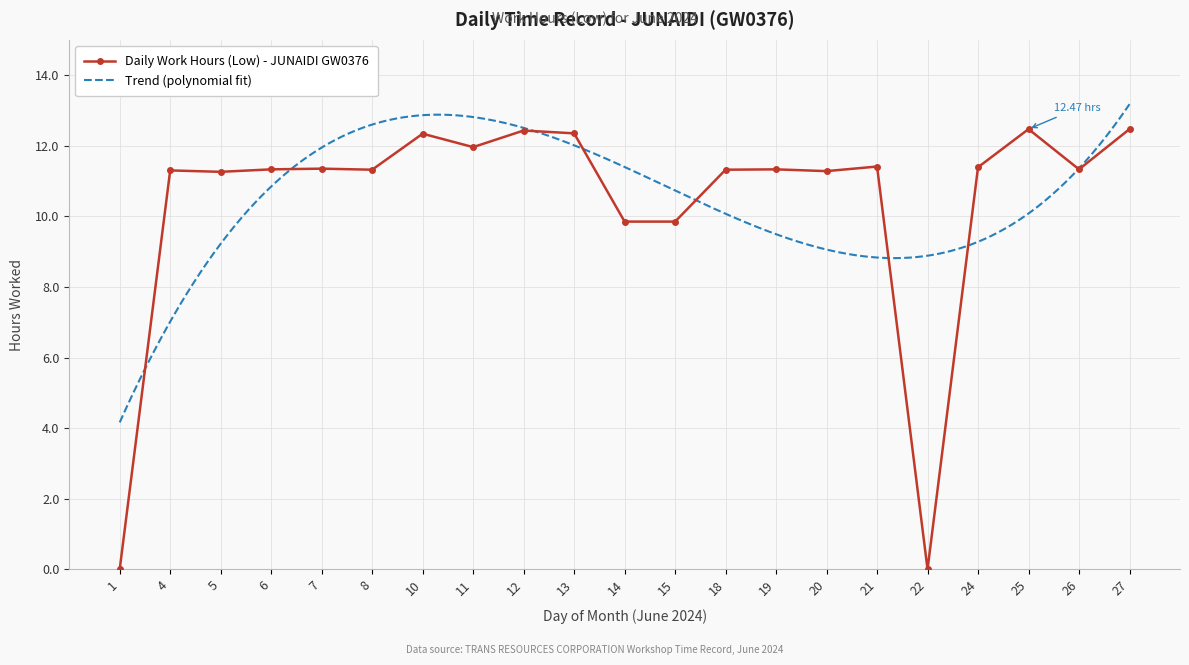

Reading right to left, what are all the values shown in this chart?

27=12.5	26=11.3	25=12.5	24=11.4	22=0.0	21=11.4	20=11.3	19=11.3	18=11.3	15=9.8	14=9.8	13=12.3	12=12.4	11=12.0	10=12.3	8=11.3	7=11.3	6=11.3	5=11.3	4=11.3	1=0.0